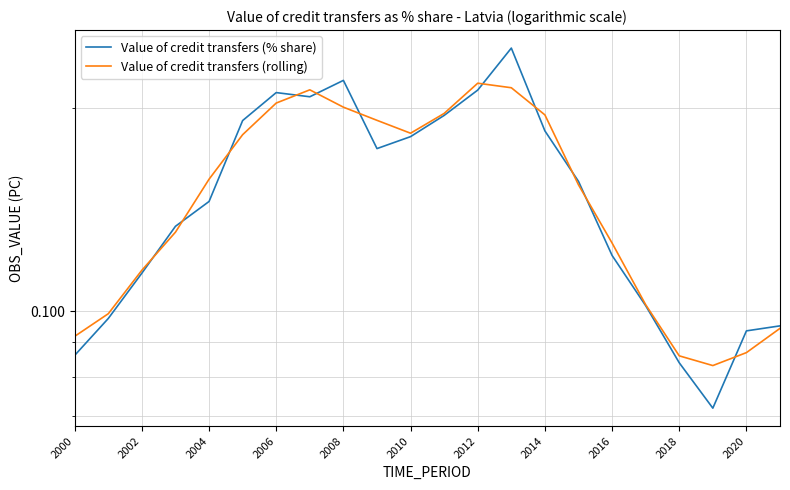

What is the average value of the Value of credit transfers (rolling) series?

0.2